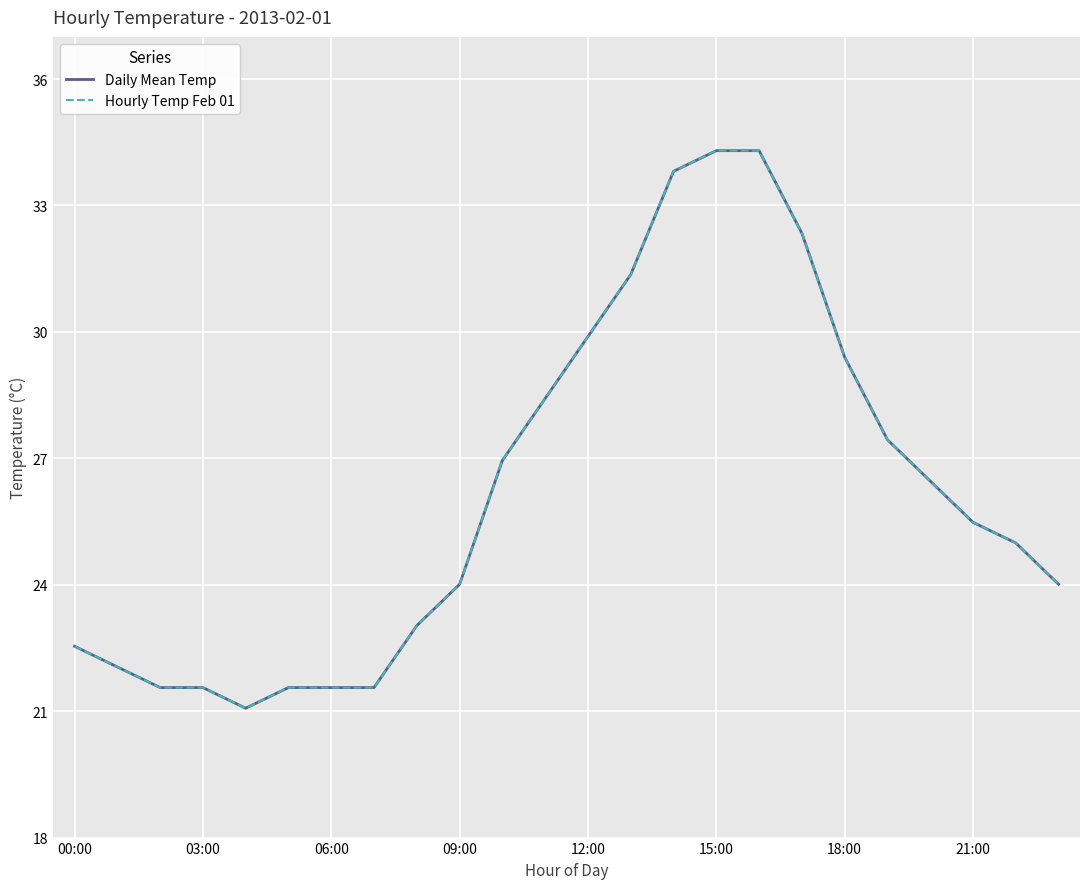

Does the chart have visible grid lines?

Yes